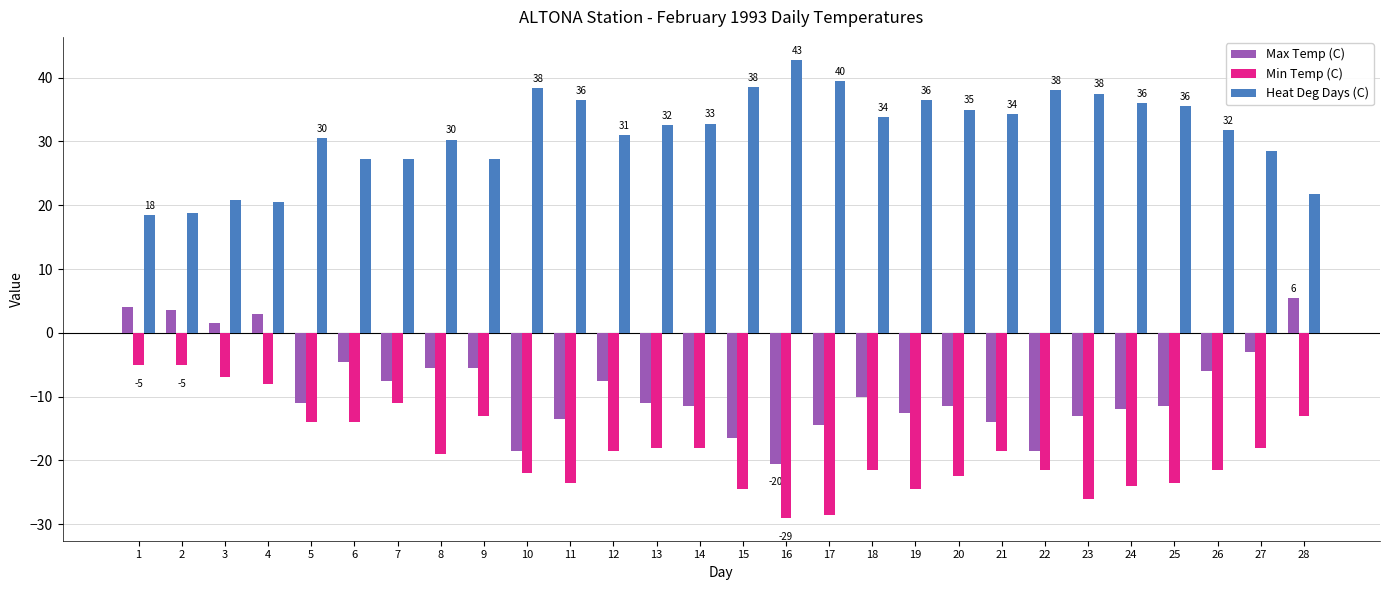

What is the difference between the maximum and minimum values in the Heat Deg Days (C) series?

24.3